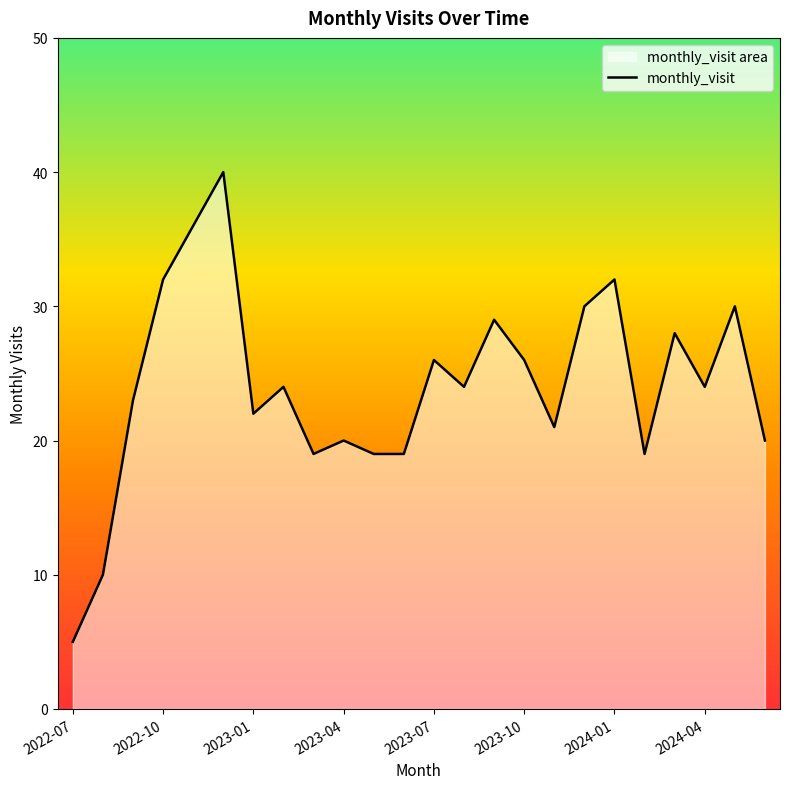

Read the value at 2023-07, to the nearest 10.

30